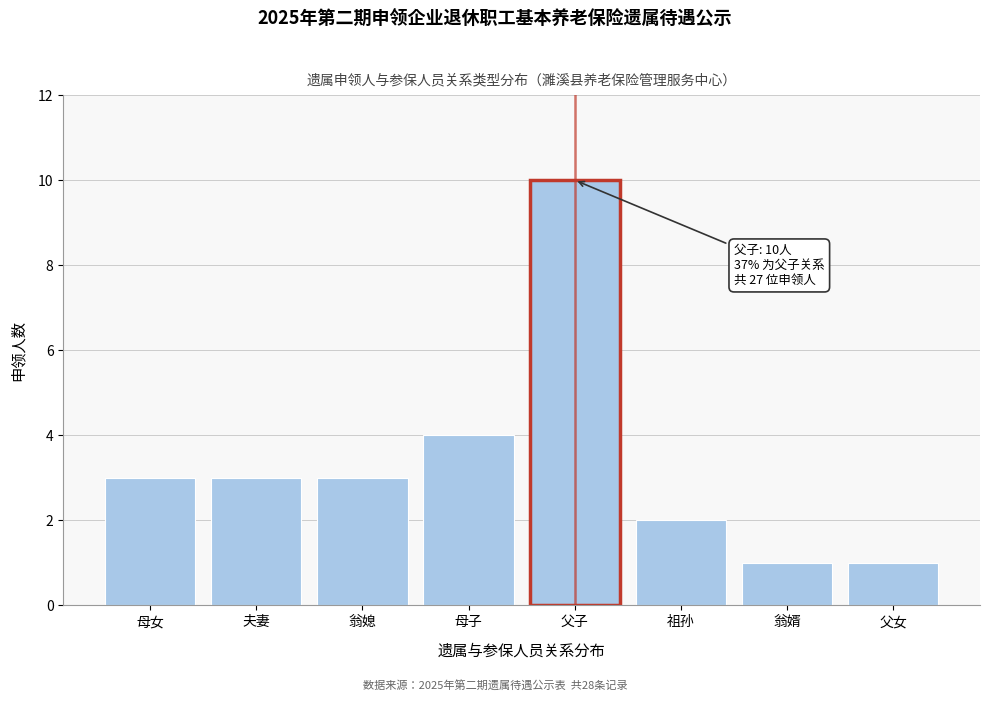

Reading left to right, extract all data points from this chart.

母女=3	夫妻=3	翁媳=3	母子=4	父子=10	祖孙=2	翁婿=1	父女=1